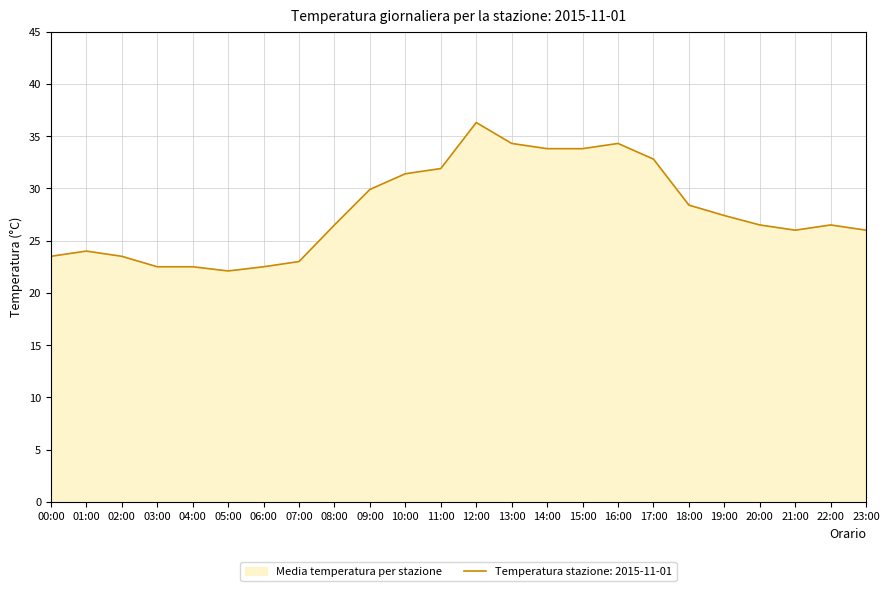

Is it true that the value at 04:00 is 36.9?

False